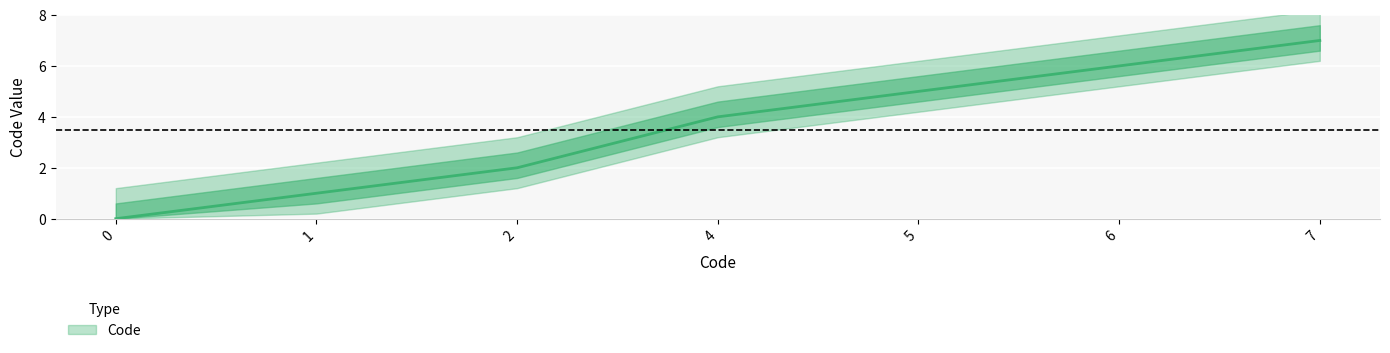

Reading left to right, what are all the values shown in this chart?

0	1	2	4	5	6	7